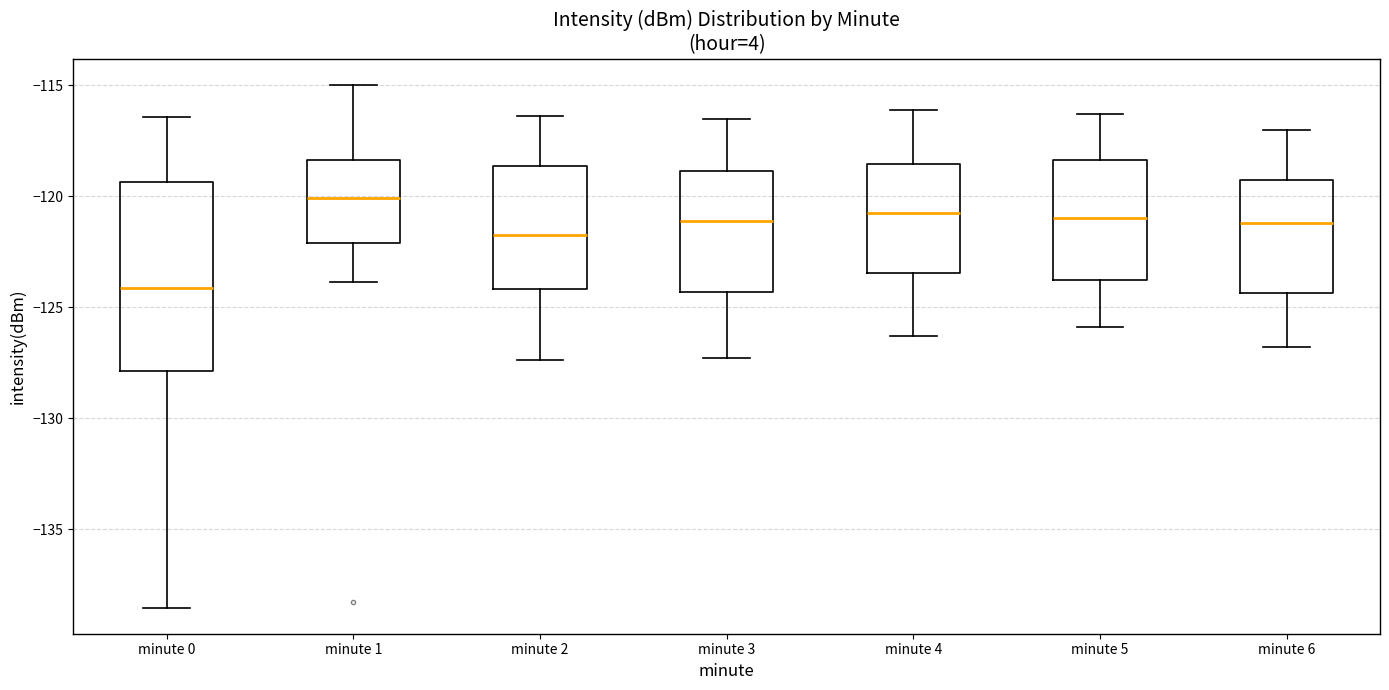

Reading left to right, read every box against the y-axis: the position of its median line, the range the box covers, and the ends of its whiskers. The values are not printed on the chart, so give them approximately, as read against the axis.

minute 0: median -124.0, box -128.0 to -119.5, whiskers -138.5 to -116.5
minute 1: median -120.0, box -122.0 to -118.5, whiskers -124.0 to -115.0
minute 2: median -121.5, box -124.0 to -118.5, whiskers -127.5 to -116.5
minute 3: median -121.0, box -124.5 to -119.0, whiskers -127.5 to -116.5
minute 4: median -120.5, box -123.5 to -118.5, whiskers -126.5 to -116.0
minute 5: median -121.0, box -124.0 to -118.5, whiskers -126.0 to -116.5
minute 6: median -121.0, box -124.5 to -119.5, whiskers -127.0 to -117.0